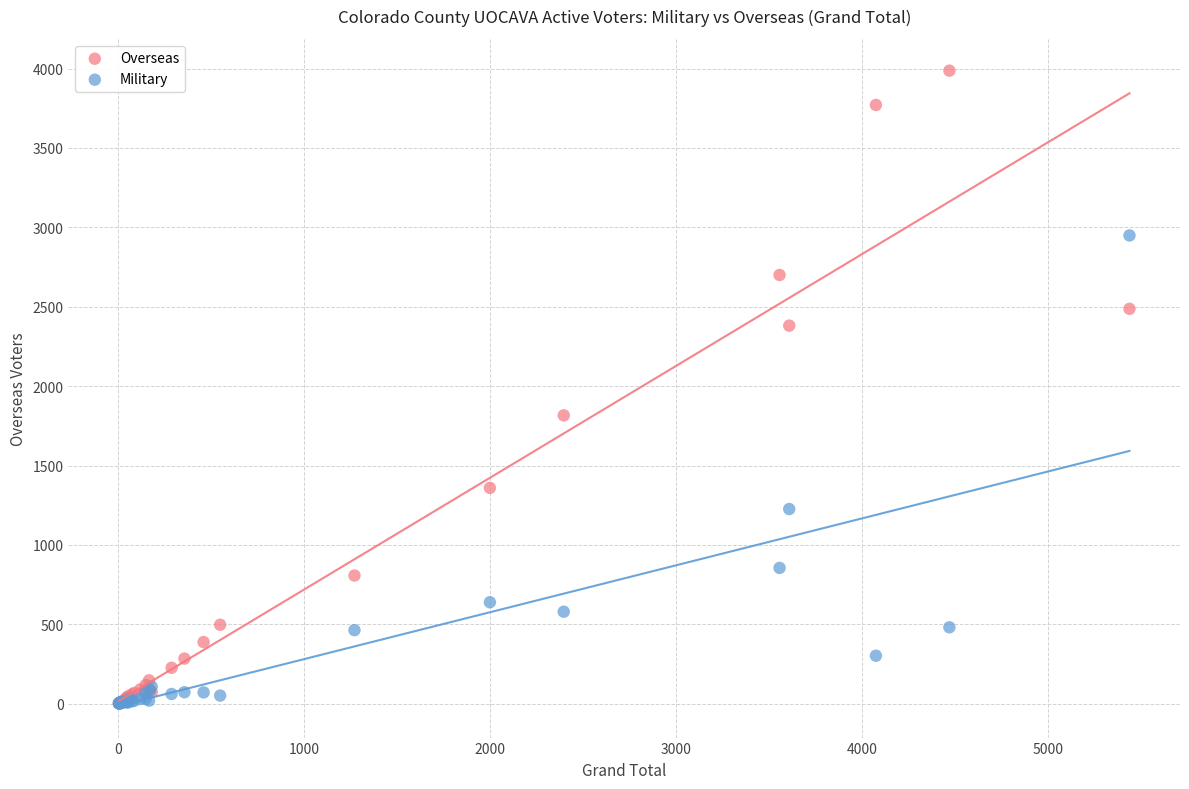

Across all series, what Y value is closest to 1994?

1816